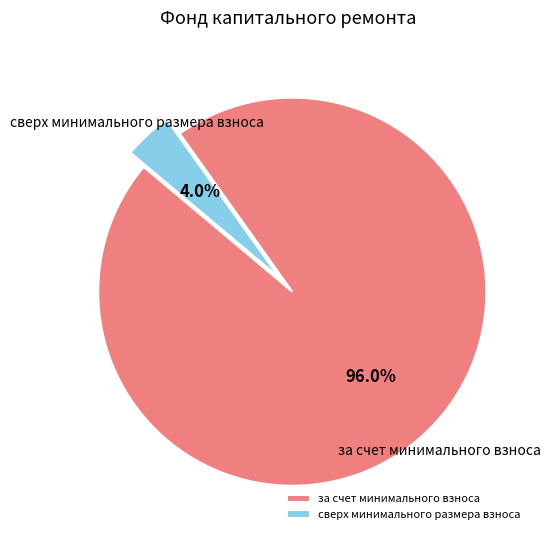

Which category has the biggest portion of the pie?

за счет минимального взноса